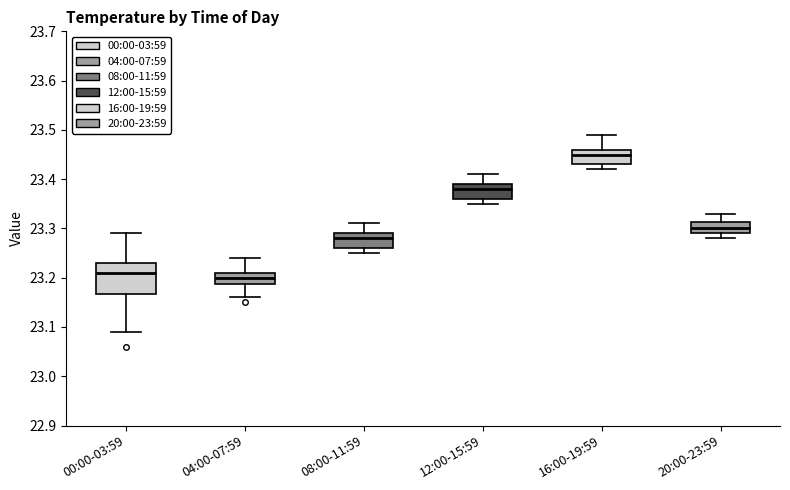

Reading left to right, read every box against the y-axis: the position of its median line, the range the box covers, and the ends of its whiskers. The values are not printed on the chart, so give them approximately, as read against the axis.

00:00-03:59: median 23.21, box 23.17 to 23.23, whiskers 23.09 to 23.29
04:00-07:59: median 23.20, box 23.19 to 23.21, whiskers 23.16 to 23.24
08:00-11:59: median 23.28, box 23.26 to 23.29, whiskers 23.25 to 23.31
12:00-15:59: median 23.38, box 23.36 to 23.39, whiskers 23.35 to 23.41
16:00-19:59: median 23.45, box 23.43 to 23.46, whiskers 23.42 to 23.49
20:00-23:59: median 23.30, box 23.29 to 23.31, whiskers 23.28 to 23.33